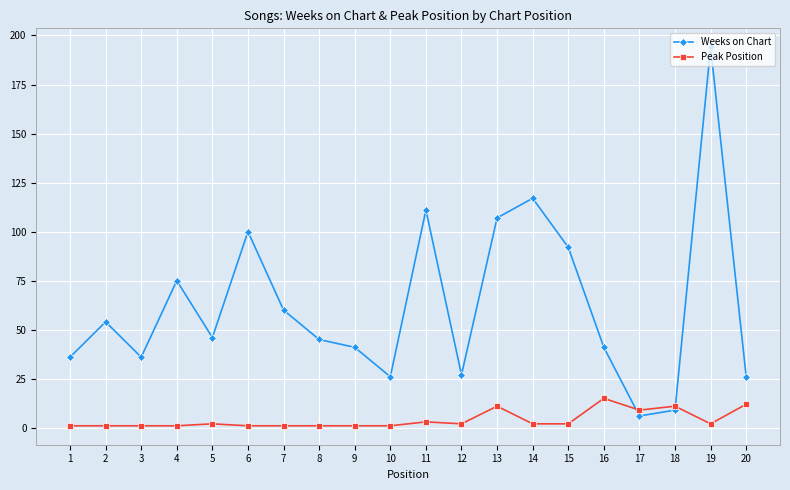

Is the value of Peak Position at 6 greater than the value of Weeks on Chart at 3?

No